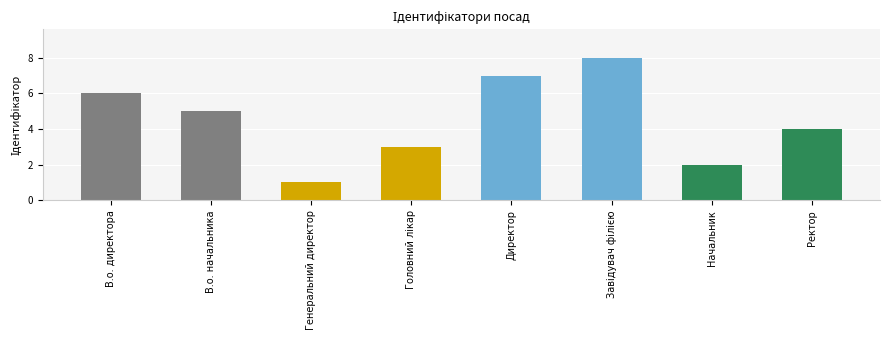

What is the sum of all values?

36